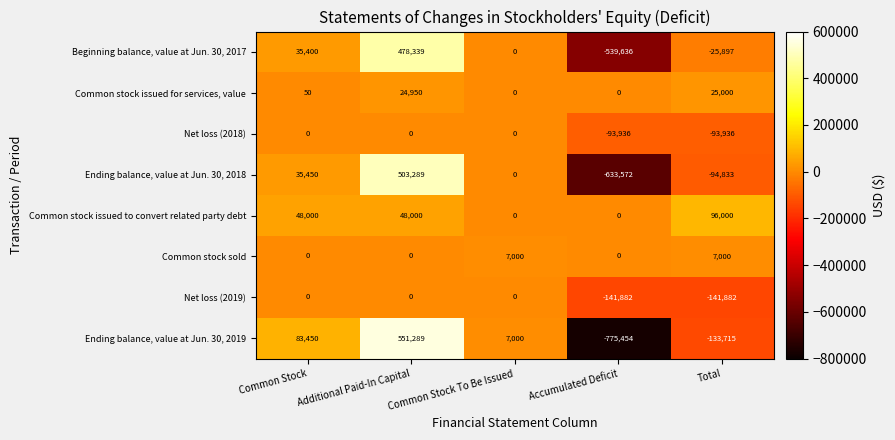

What is the average value of the Ending balance, value at Jun. 30, 2018 series?

-37933